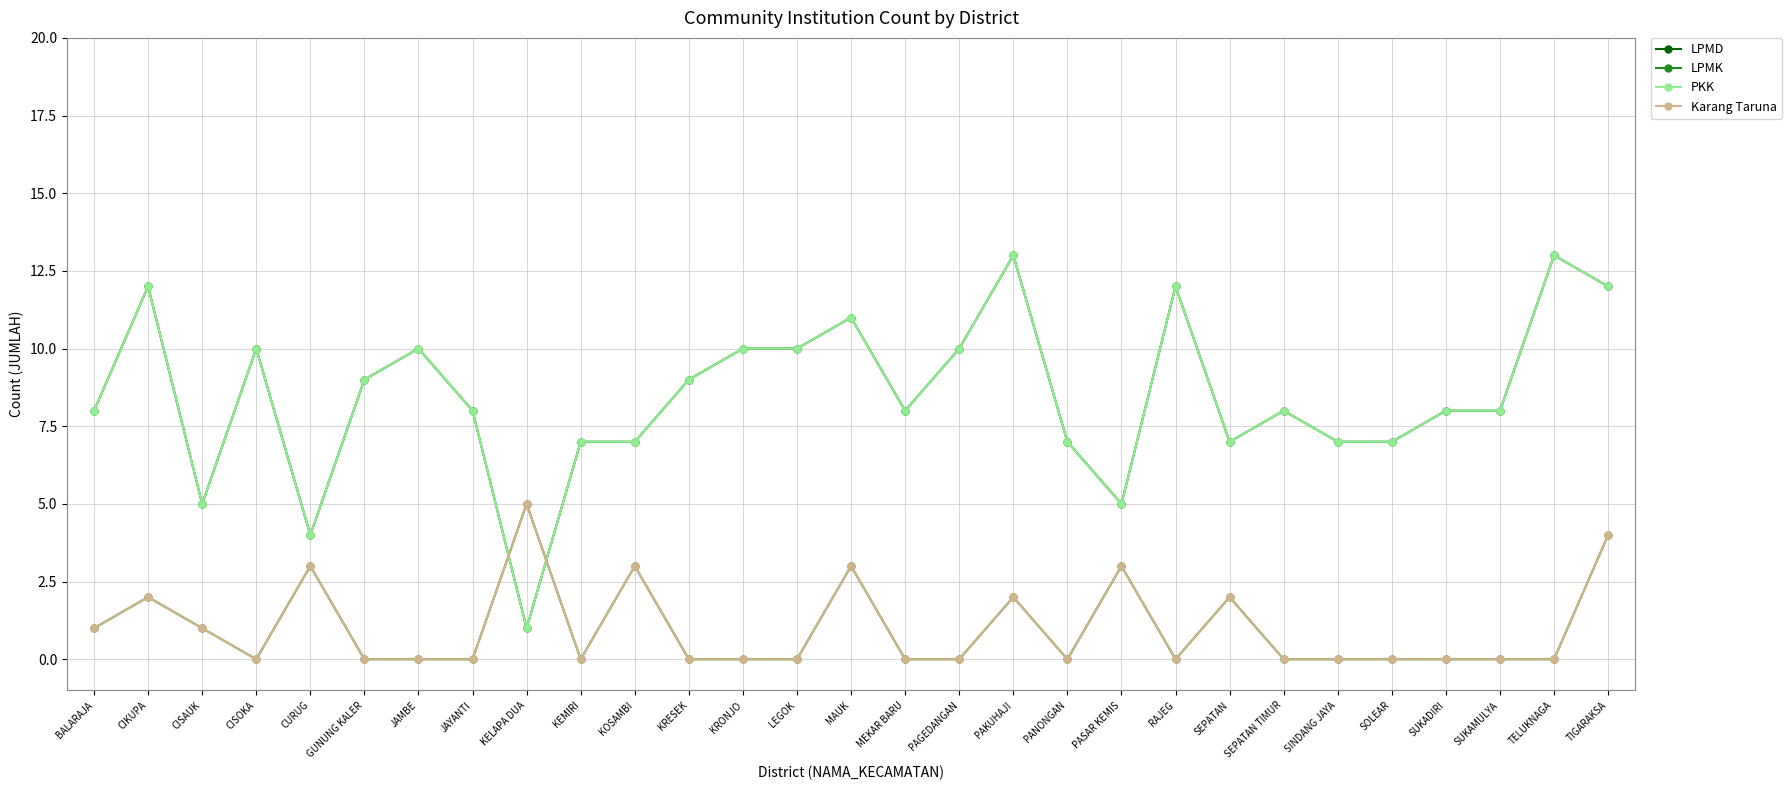

What is the difference between the highest and lowest values at JAYANTI?

8